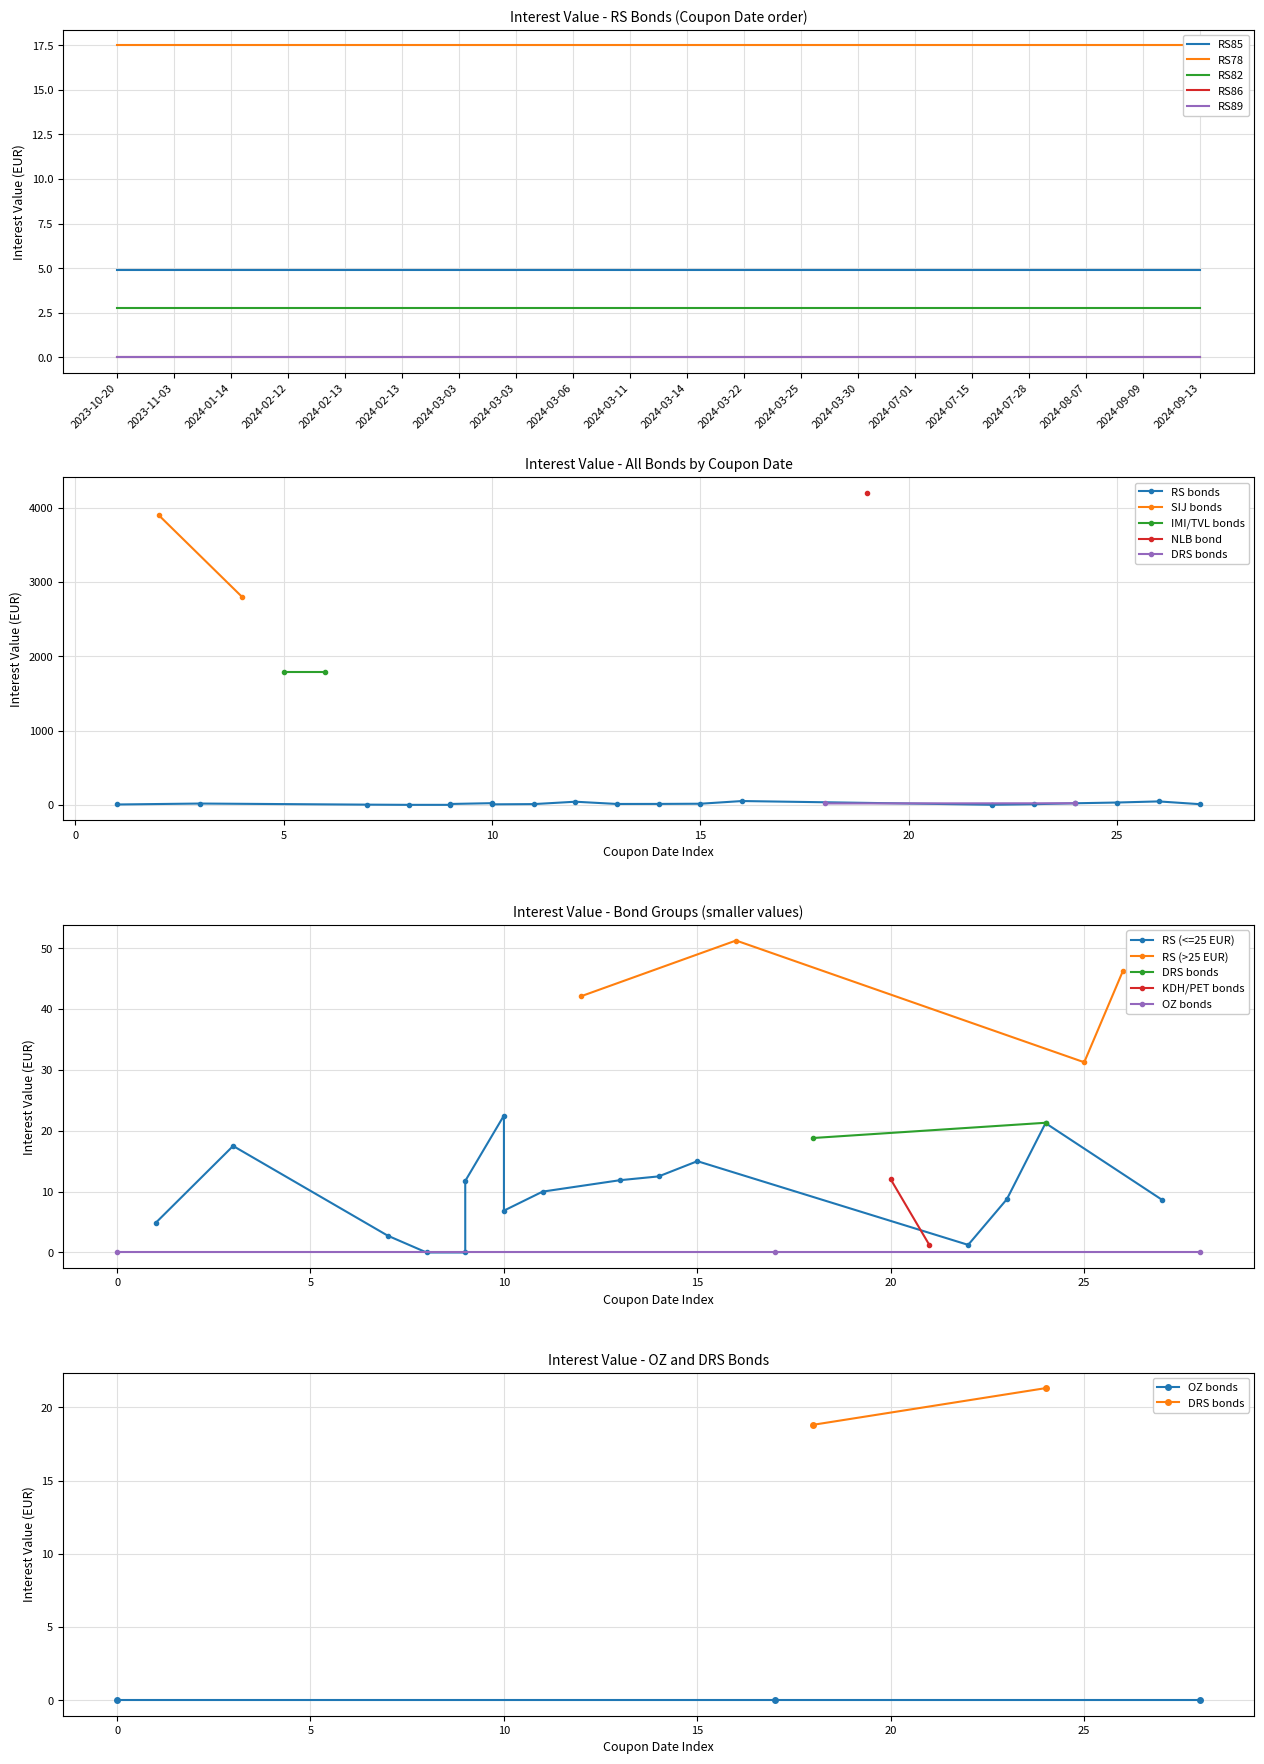

What is the value of the RS (>25 EUR) point at the 1st from the left?

42.1